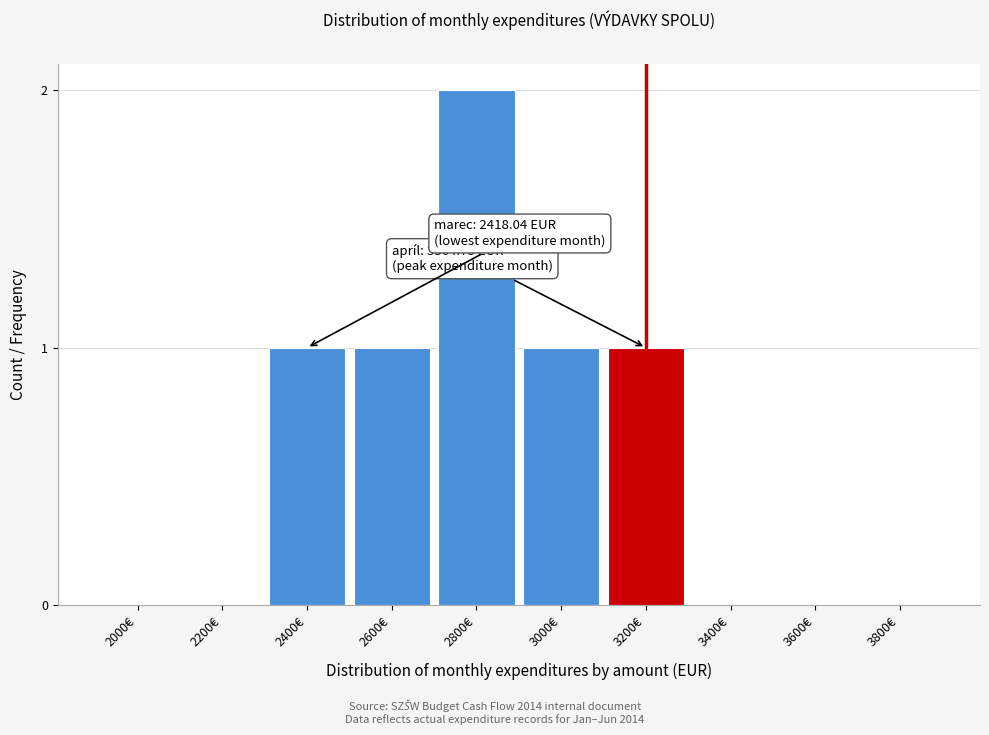

Reading left to right, what are all the values shown in this chart?

2000€=0	2200€=0	2400€=1	2600€=1	2800€=2	3000€=1	3200€=1	3400€=0	3600€=0	3800€=0